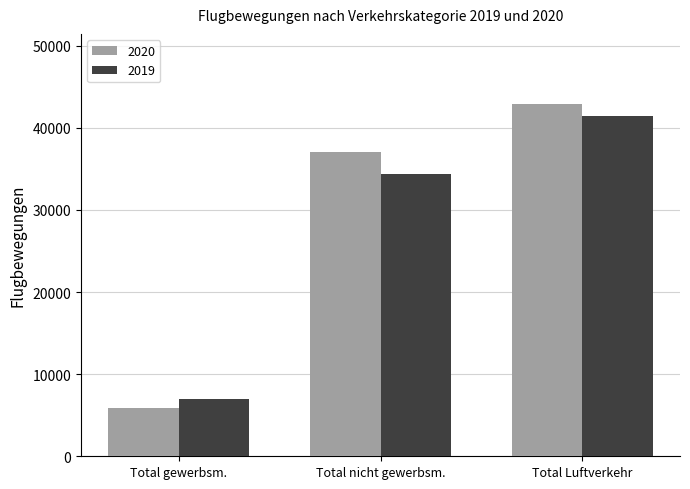

List the series in order of their peak value, lowest first.

2019, 2020